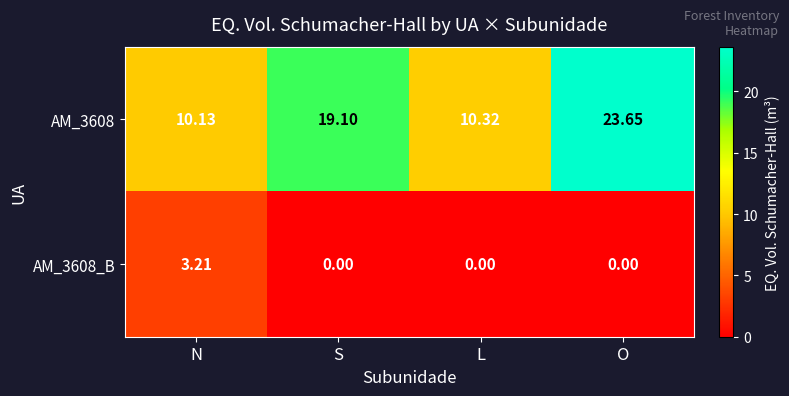

How many series are shown in this chart?

2